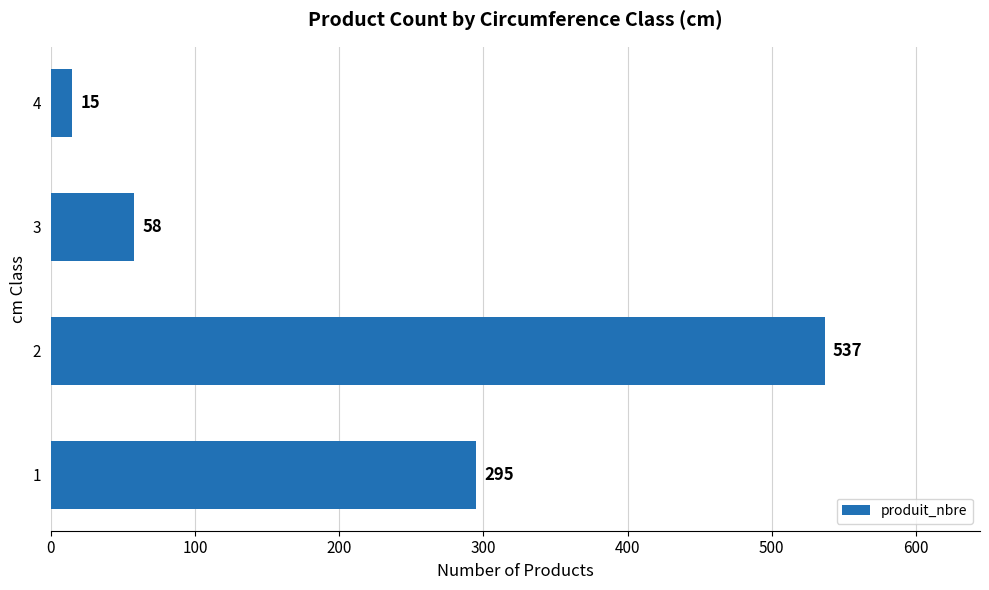

True or false: the data shows 154 at 1.

False